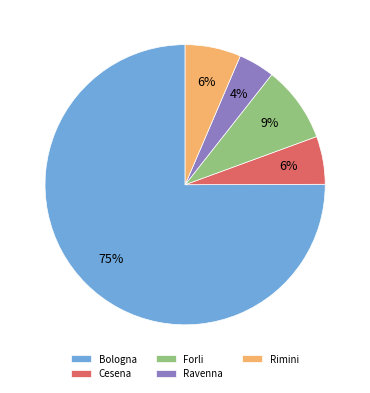

Which slice is the largest?

Bologna